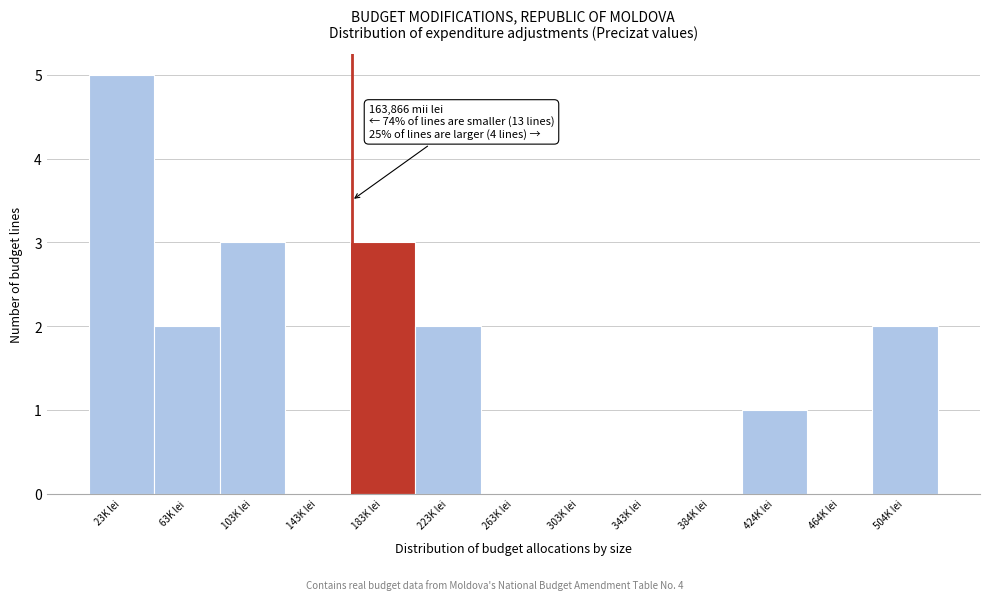

Reading right to left, what are all the values shown in this chart?

504K lei=2	464K lei=0	424K lei=1	384K lei=0	343K lei=0	303K lei=0	263K lei=0	223K lei=2	183K lei=3	143K lei=0	103K lei=3	63K lei=2	23K lei=5